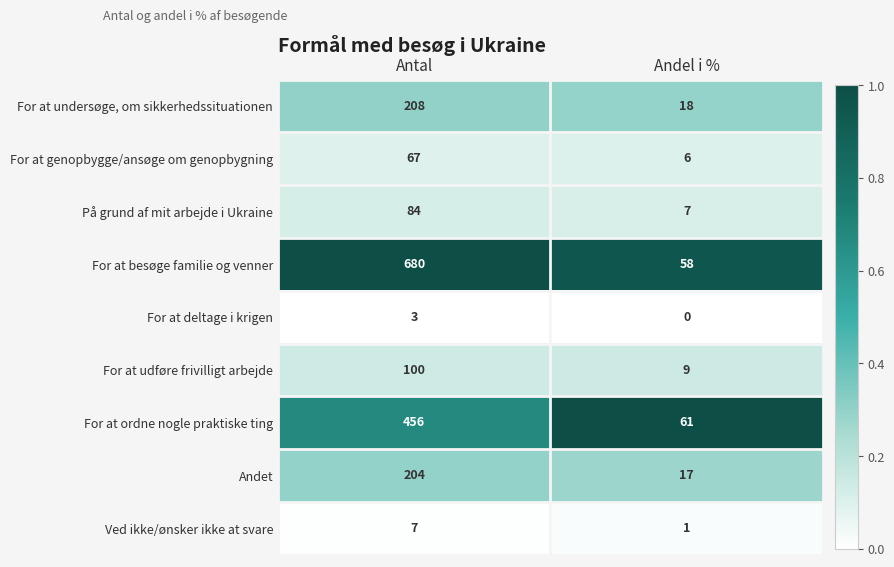

Between Antal and Andel i %, which series saw the biggest shift?

For at besøge familie og venner